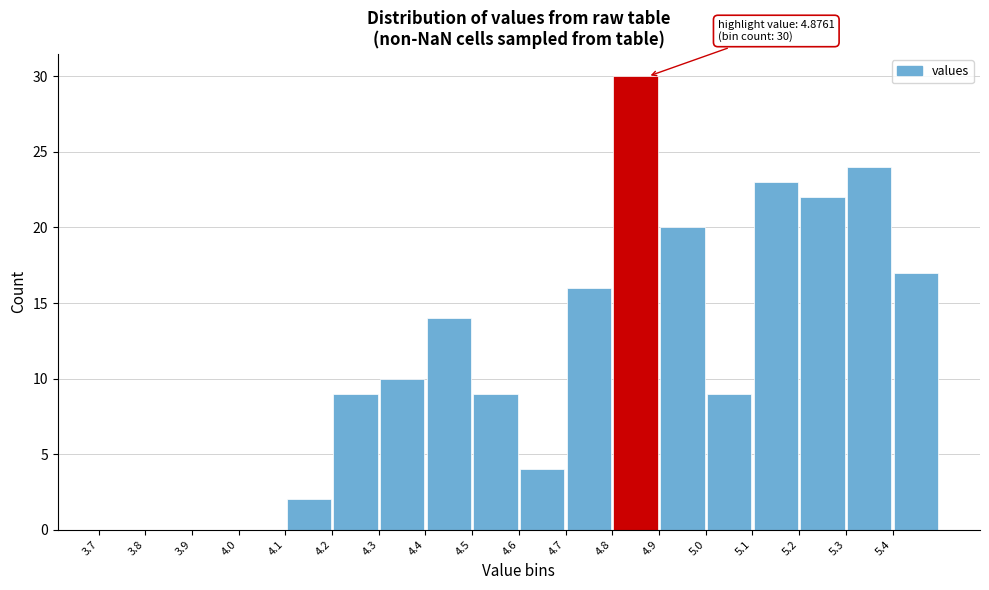

Over which range of the x-axis is the bar tallest?

4.8 to 4.9